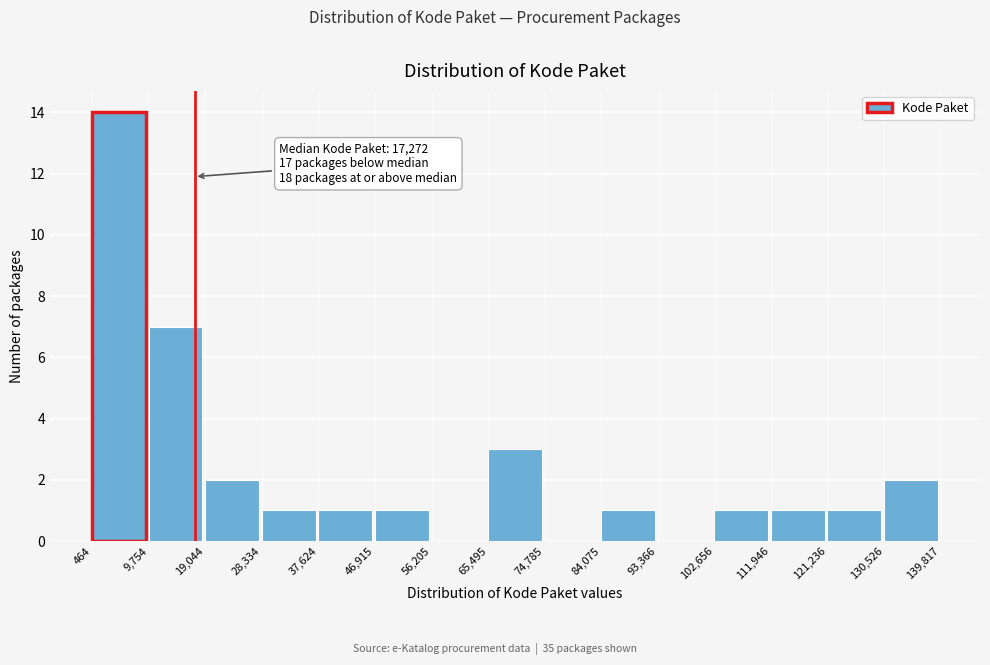

Over which range of the x-axis is the bar tallest?

464 to 9,754